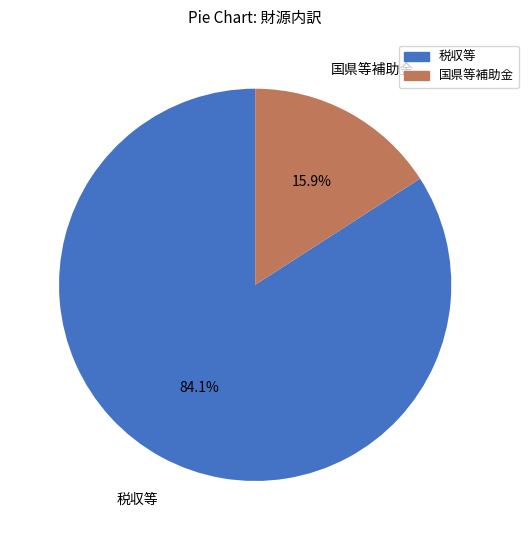

To the nearest percent, what is the difference between the largest and smallest slice percentages?

68%